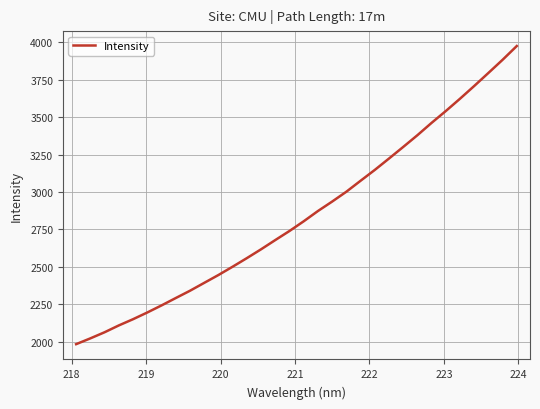

What is the maximum value shown in the chart?

3974.6